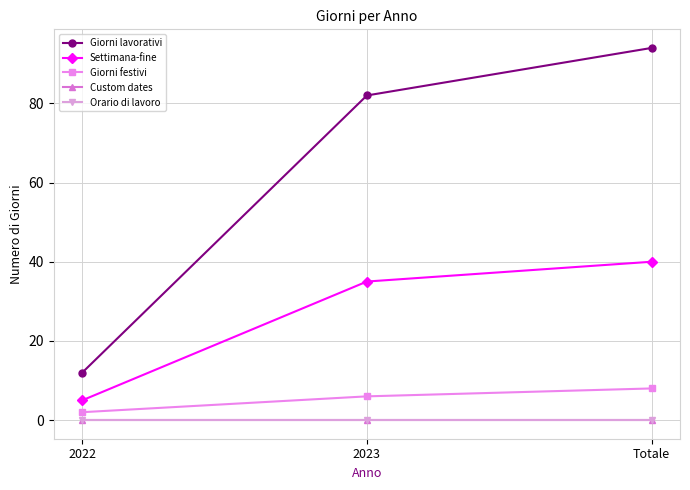

Is this an area chart (filled region under the line)?

No